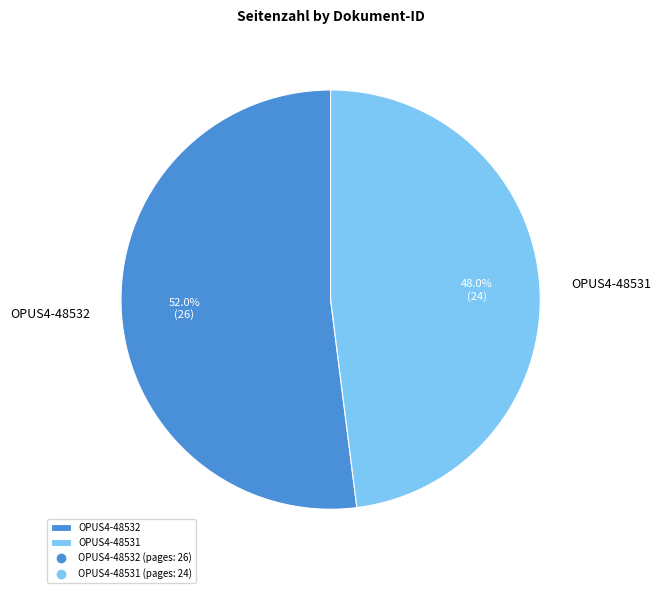

To the nearest percent, what is the combined percentage of OPUS4-48531 and OPUS4-48532?

100%